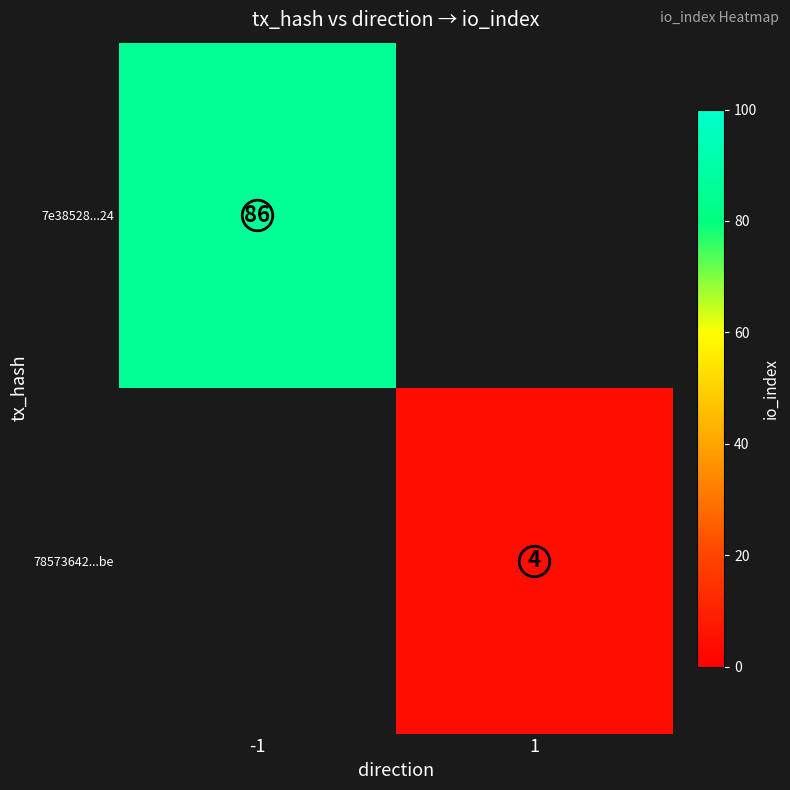

What is the smallest value displayed?

4.0